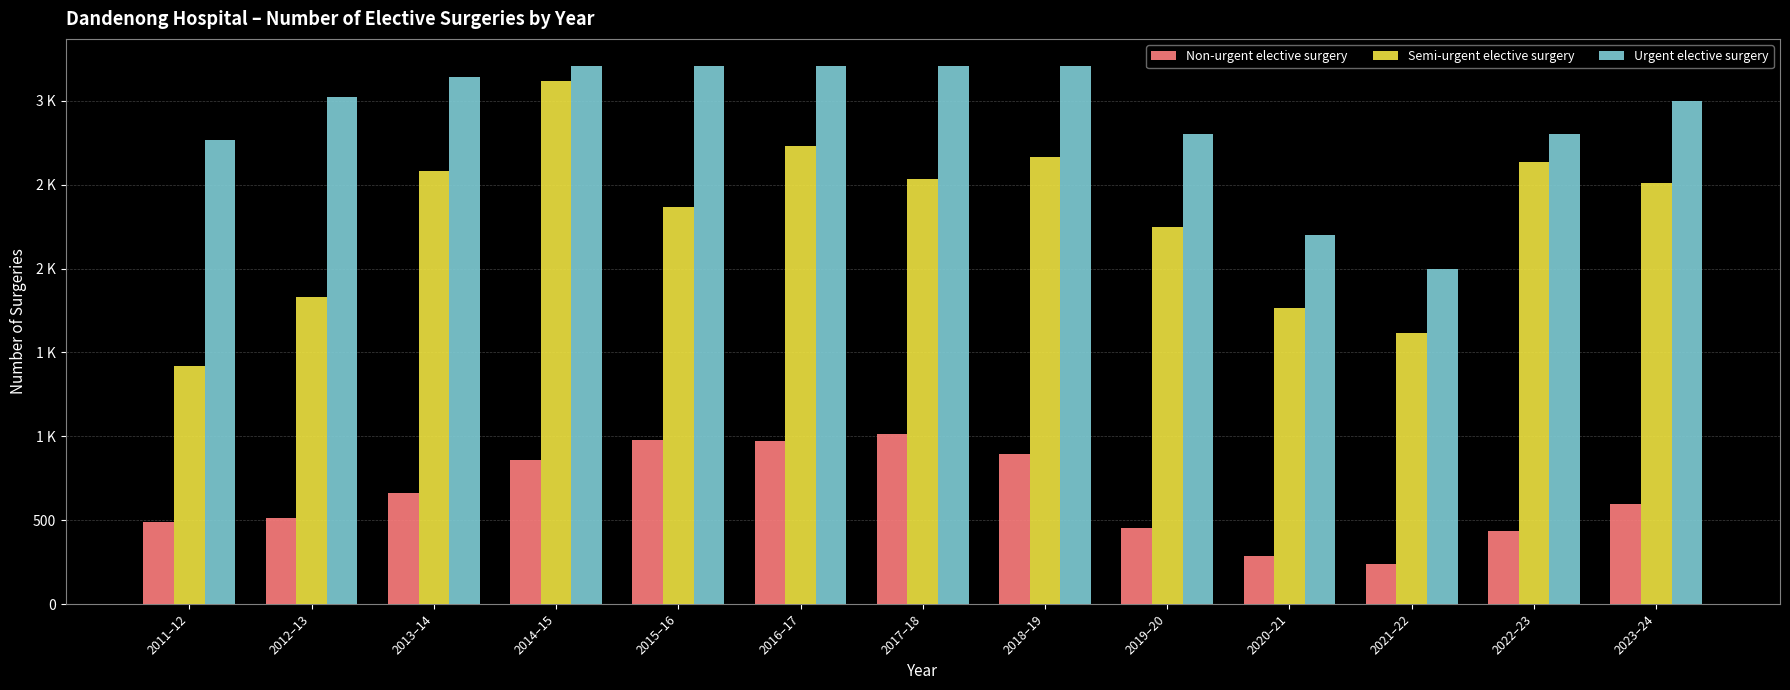

What is the label of the 7th bar from the left?

2017–18